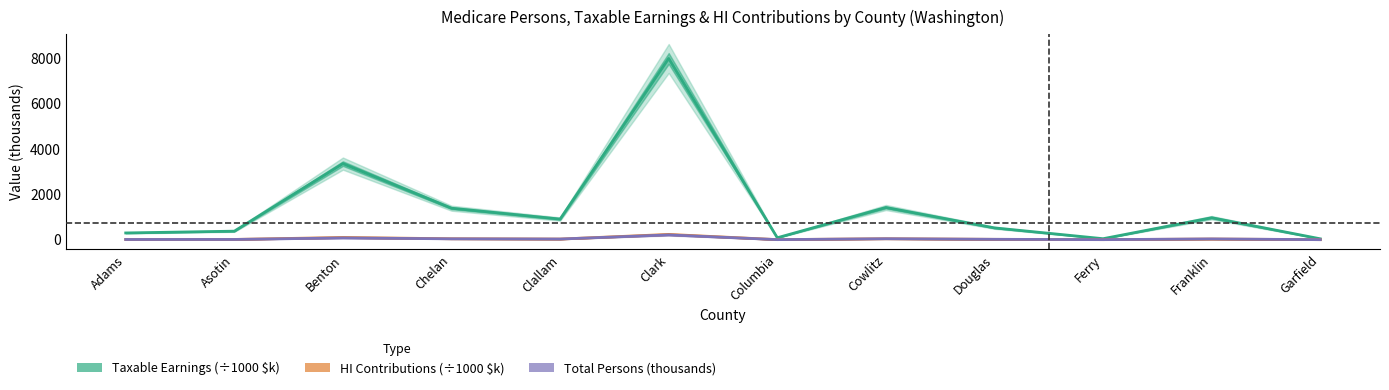

What is the minimum value shown in the chart?

1.1